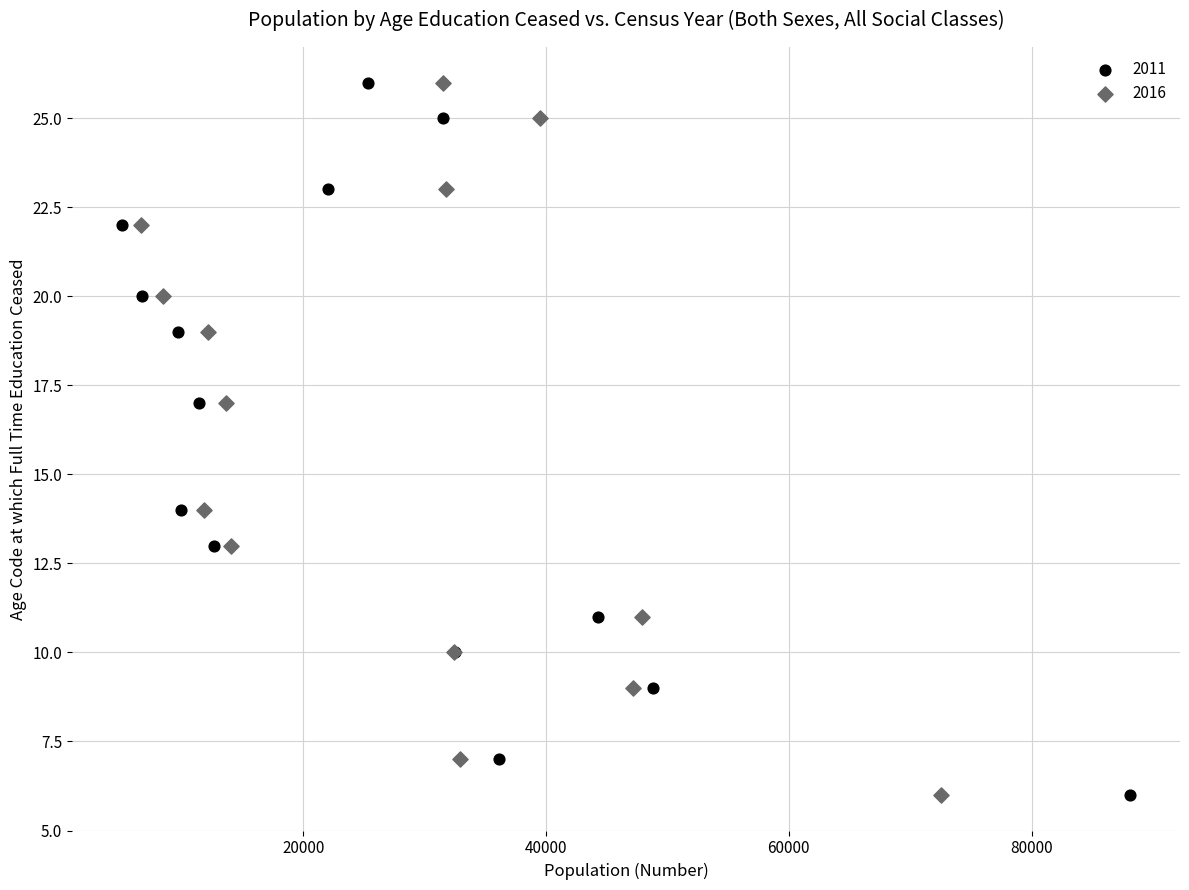

What are all the series names shown in the legend?

2011, 2016